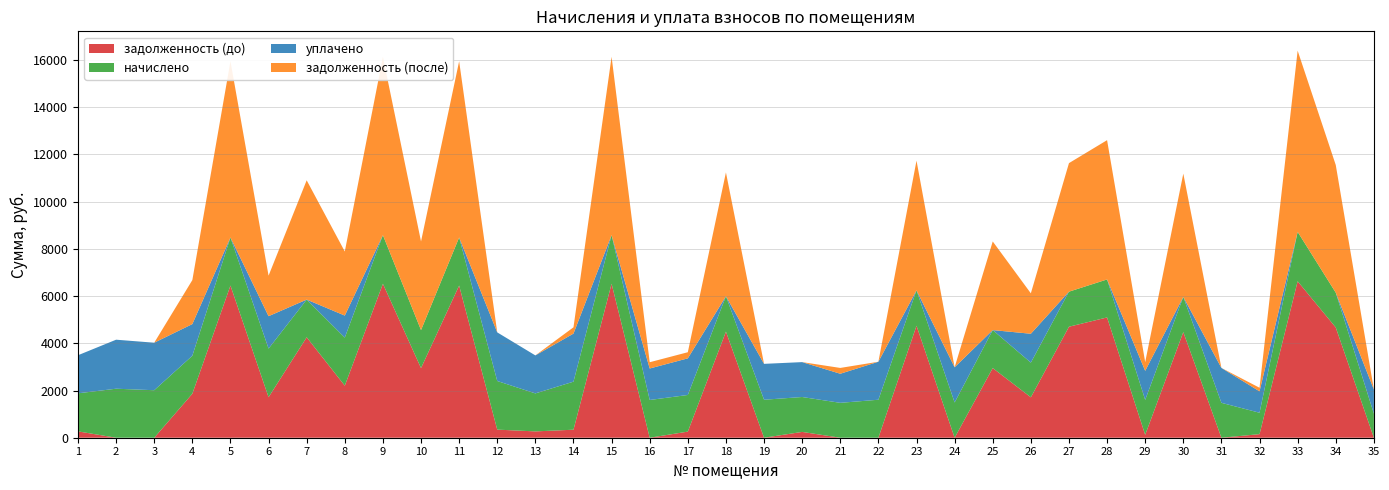

Reading right to left, what are all the values shown in this chart?

задолженность (до): 0.0	4671.0	6628.7	151.2	0.0	4475.5	123.2	5096.4	4702.9	1713.0	2950.6	0.0	4745.4	0.0	0.0	246.4	0.0	4495.7	258.7	0.0	6524.0	339.4	268.2	343.3	6447.8	2950.5	6522.3	2205.8	4256.0	1716.5	6447.8	1863.9	0.0	0.0	268.8
начислено: 1021.4	1475.0	2093.3	907.2	1478.4	1491.8	1478.4	1609.4	1485.1	1468.3	1609.4	1491.8	1498.6	1609.4	1478.4	1478.4	1609.4	1498.6	1552.3	1599.4	2060.2	2036.2	1609.4	2059.7	2036.2	1609.4	2059.7	2036.2	1596.0	2059.7	2036.2	1609.4	2012.6	2076.5	1612.8
уплачено: 1021.4	0.0	0.0	907.2	1478.4	0.0	1232.0	0.0	0.0	1223.6	0.0	1491.8	0.0	1609.4	1232.0	1478.4	1520.0	0.0	1552.3	1332.8	0.0	2036.2	1609.4	2059.7	0.0	0.0	0.0	933.2	0.0	1373.2	0.0	1341.2	2012.6	2076.5	1612.8
задолженность (после): 0.0	5408.5	7675.4	151.2	0.0	5221.4	369.6	5901.1	5445.4	1713.0	3755.4	0.0	5494.7	0.0	246.4	0.0	0.0	5245.0	258.7	266.6	7554.1	266.6	0.0	0.0	7465.9	3755.2	7552.2	2714.9	5054.0	1716.5	7465.9	1863.9	0.0	0.0	0.0